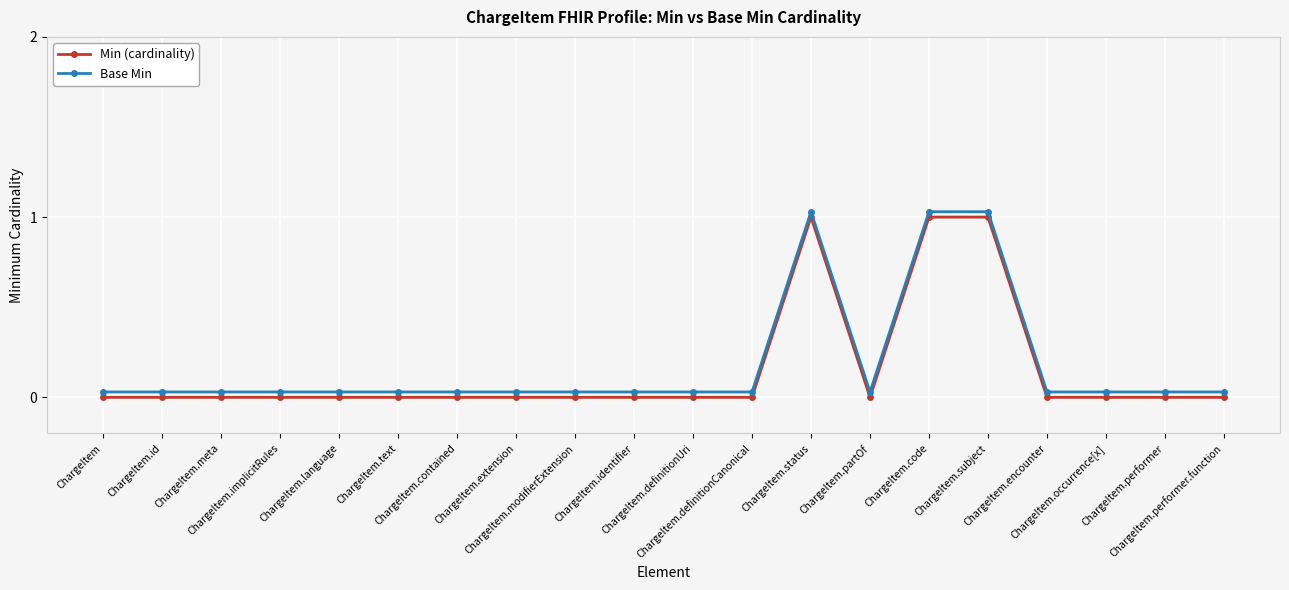

True or false: Min (cardinality) has more than 0 points higher than both neighbors.

True